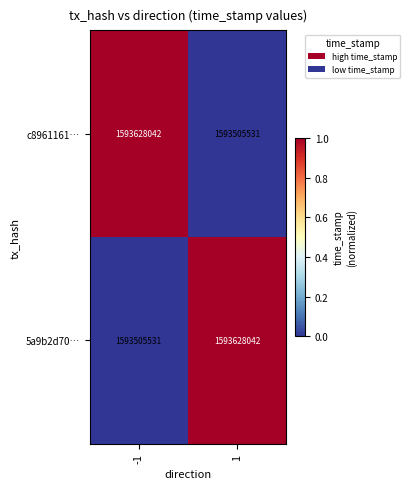

How many distinct data groups are displayed?

2